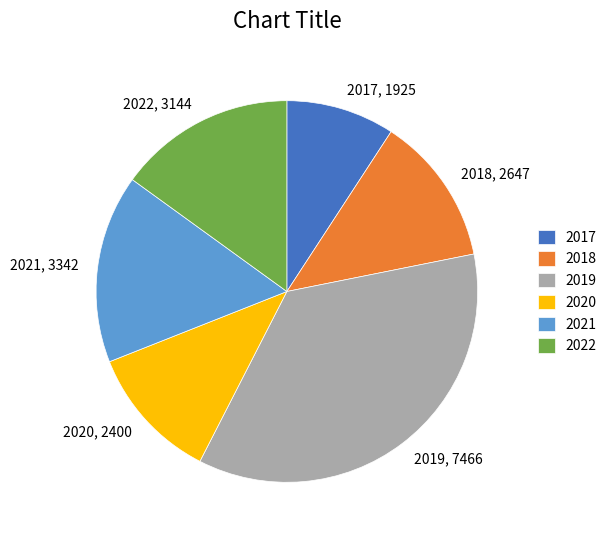

How many slices are in this pie chart?

6